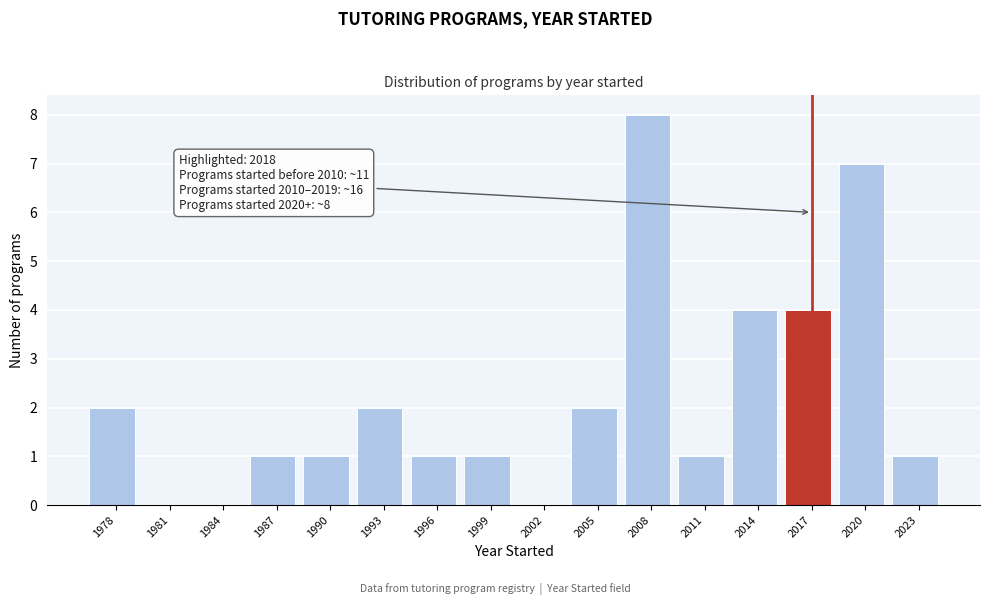

Reading right to left, what are all the values shown in this chart?

2023=1	2020=7	2017=4	2014=4	2011=1	2008=8	2005=2	2002=0	1999=1	1996=1	1993=2	1990=1	1987=1	1984=0	1981=0	1978=2